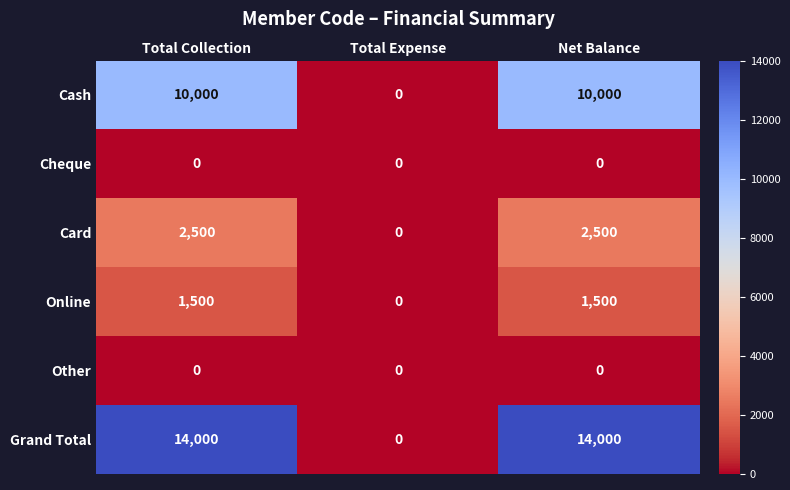

Reading left to right, list all the values displayed in this chart.

Cash: Total Collection=10000	Total Expense=0	Net Balance=10000
Cheque: Total Collection=0	Total Expense=0	Net Balance=0
Card: Total Collection=2500	Total Expense=0	Net Balance=2500
Online: Total Collection=1500	Total Expense=0	Net Balance=1500
Other: Total Collection=0	Total Expense=0	Net Balance=0
Grand Total: Total Collection=14000	Total Expense=0	Net Balance=14000